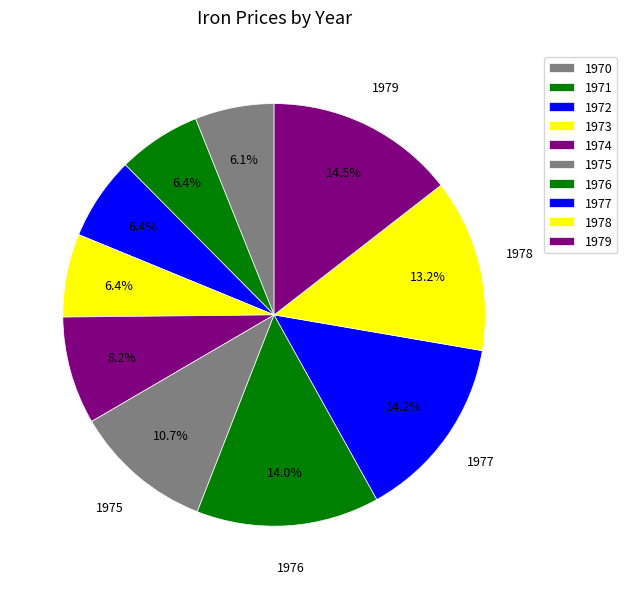

Count the number of slices in the pie.

10